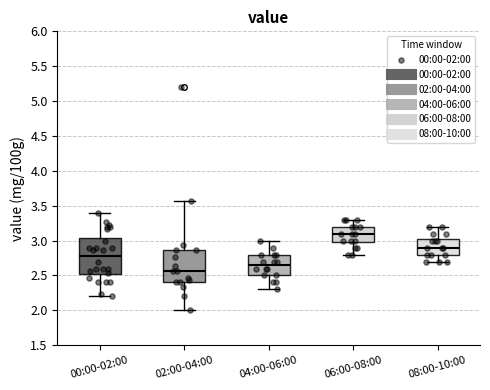

Where does the upper whisker of the box for 04:00-06:00 end on the y-axis? The values are not printed on the chart, so give them approximately, as read against the axis.

3.00